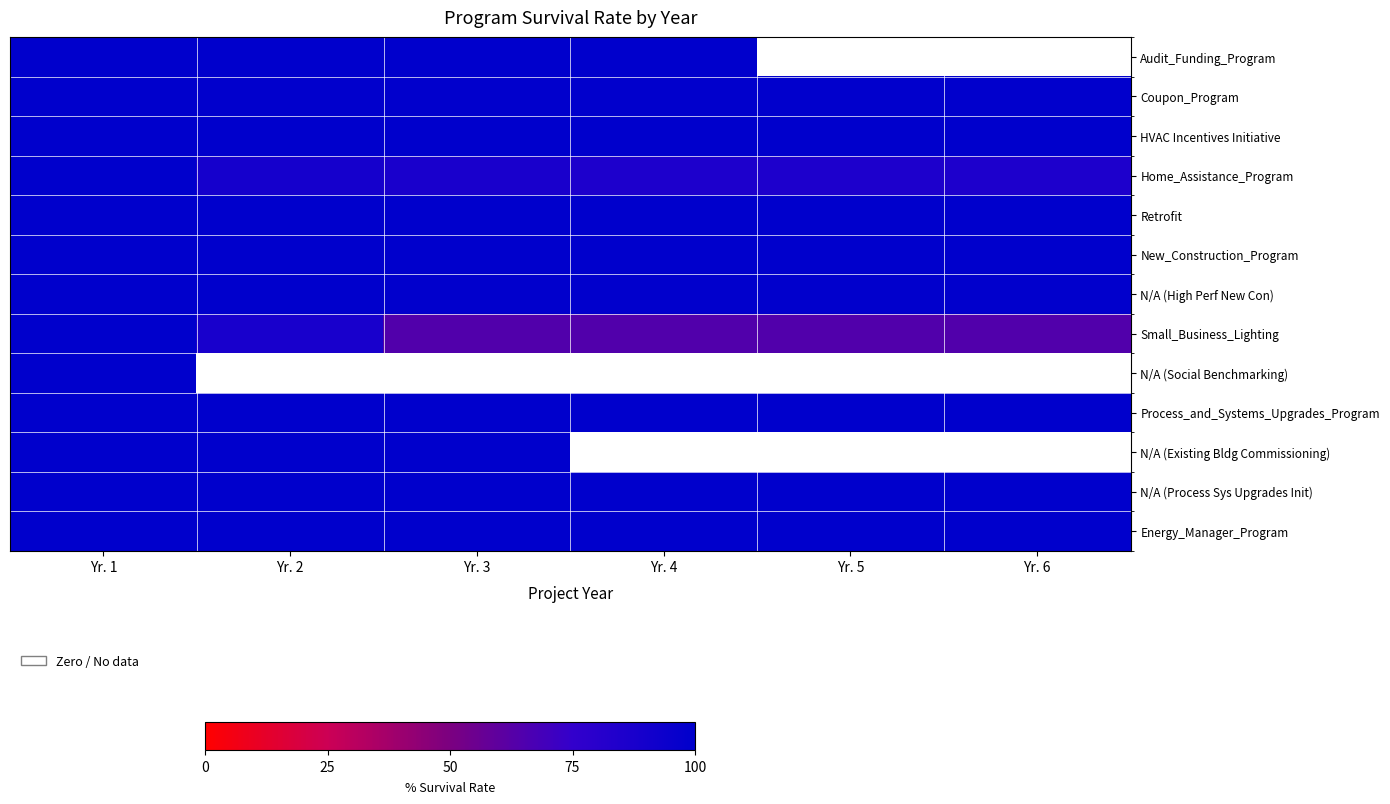

Reading left to right, list all the values displayed in this chart.

Audit_Funding_Program: Yr. 1=1.0	Yr. 2=1.0	Yr. 3=1.0	Yr. 4=1.0	Yr. 5=0.0	Yr. 6=0.0
Coupon_Program: Yr. 1=1.0	Yr. 2=1.0	Yr. 3=1.0	Yr. 4=1.0	Yr. 5=1.0	Yr. 6=1.0
HVAC Incentives Initiative: Yr. 1=1.0	Yr. 2=1.0	Yr. 3=1.0	Yr. 4=1.0	Yr. 5=1.0	Yr. 6=1.0
Home_Assistance_Program: Yr. 1=1.0	Yr. 2=0.9	Yr. 3=0.9	Yr. 4=0.9	Yr. 5=0.9	Yr. 6=0.9
Retrofit: Yr. 1=1.0	Yr. 2=1.0	Yr. 3=1.0	Yr. 4=1.0	Yr. 5=1.0	Yr. 6=1.0
New_Construction_Program: Yr. 1=1.0	Yr. 2=1.0	Yr. 3=1.0	Yr. 4=1.0	Yr. 5=1.0	Yr. 6=1.0
N/A (High Perf New Con): Yr. 1=1.0	Yr. 2=1.0	Yr. 3=1.0	Yr. 4=1.0	Yr. 5=1.0	Yr. 6=1.0
Small_Business_Lighting: Yr. 1=1.0	Yr. 2=0.9	Yr. 3=0.6	Yr. 4=0.6	Yr. 5=0.6	Yr. 6=0.6
N/A (Social Benchmarking): Yr. 1=1.0	Yr. 2=0.0	Yr. 3=0.0	Yr. 4=0.0	Yr. 5=0.0	Yr. 6=0.0
Process_and_Systems_Upgrades_Program: Yr. 1=1.0	Yr. 2=1.0	Yr. 3=1.0	Yr. 4=1.0	Yr. 5=1.0	Yr. 6=1.0
N/A (Existing Bldg Commissioning): Yr. 1=1.0	Yr. 2=1.0	Yr. 3=1.0	Yr. 4=0.0	Yr. 5=0.0	Yr. 6=0.0
N/A (Process Sys Upgrades Init): Yr. 1=1.0	Yr. 2=1.0	Yr. 3=1.0	Yr. 4=1.0	Yr. 5=1.0	Yr. 6=1.0
Energy_Manager_Program: Yr. 1=1.0	Yr. 2=1.0	Yr. 3=1.0	Yr. 4=1.0	Yr. 5=1.0	Yr. 6=1.0